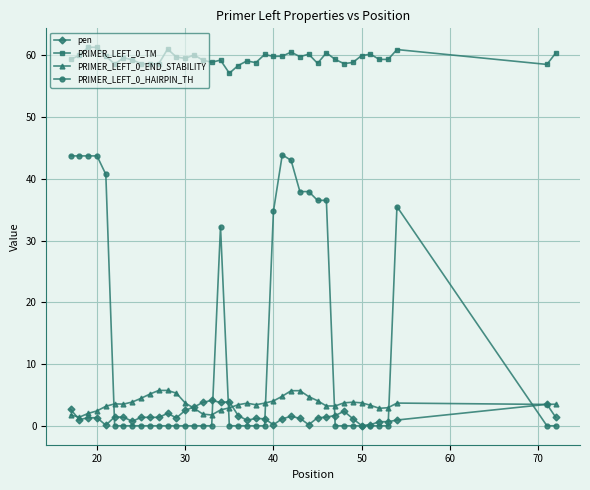

True or false: PRIMER_LEFT_0_HAIRPIN_TH has more than 2 points higher than both neighbors.

True